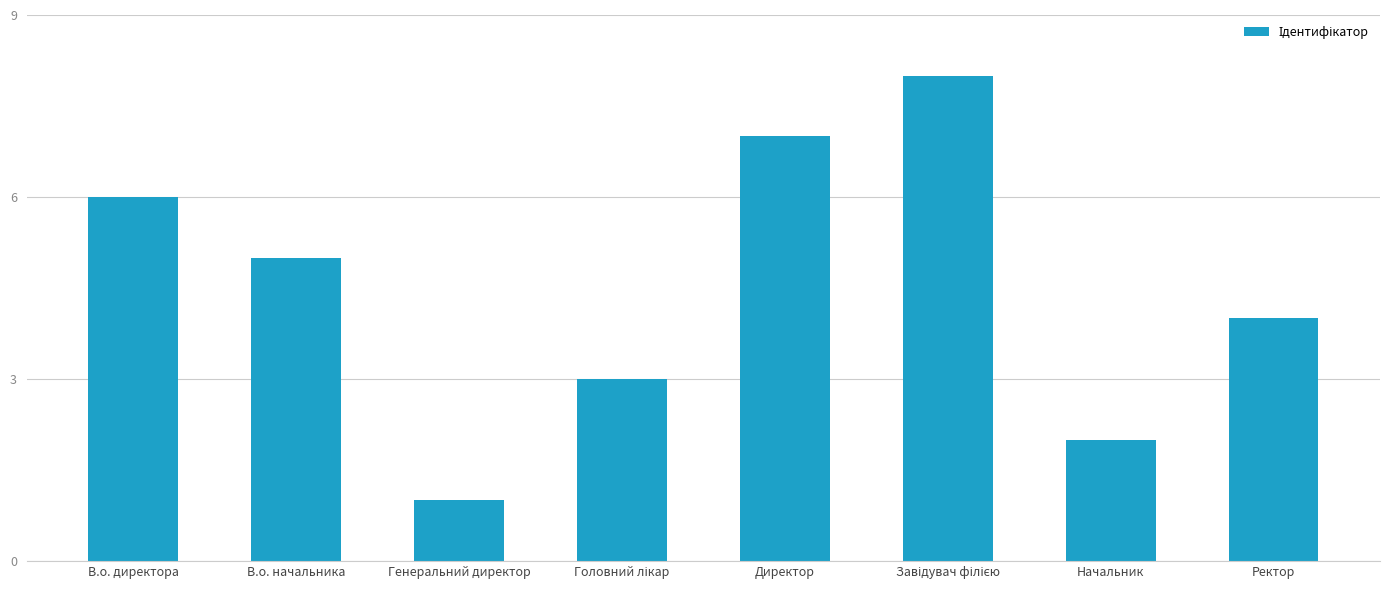

Reading right to left, extract all data points from this chart.

4	2	8	7	3	1	5	6